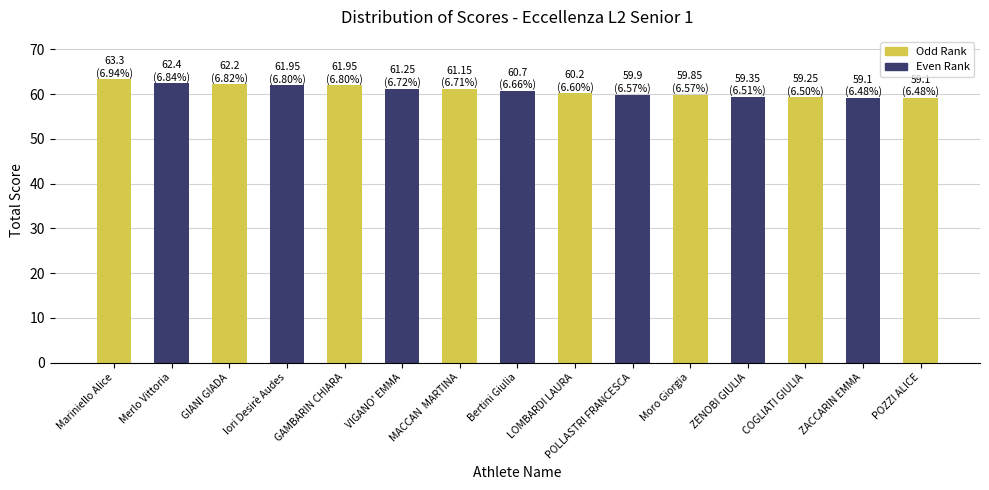

What is the sum of the values at GIANI GIADA and GAMBARIN CHIARA?

124.2